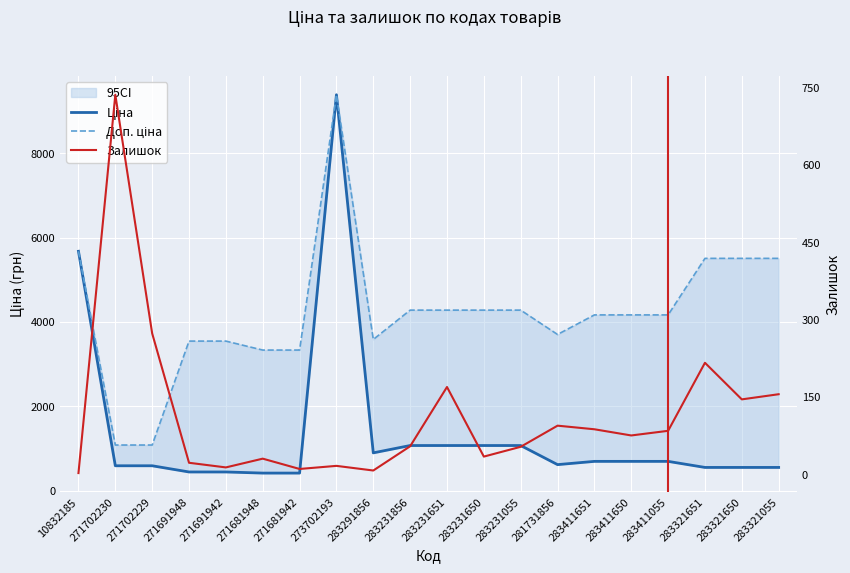

What value does the Ціна series have at 283321650?

550.6